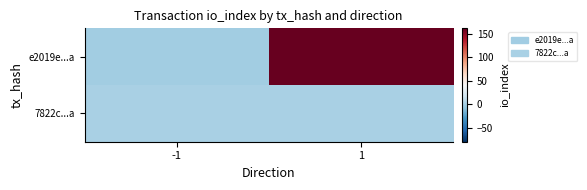

Rank the series by their average value, from highest to lowest.

e2019e...a, 7822c...a